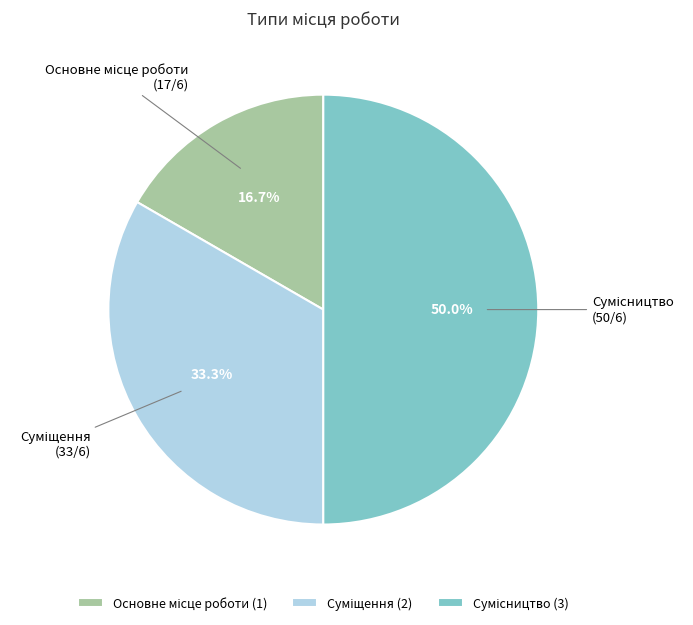

What is the change in value from Основне місце роботи to Суміщення?

+1